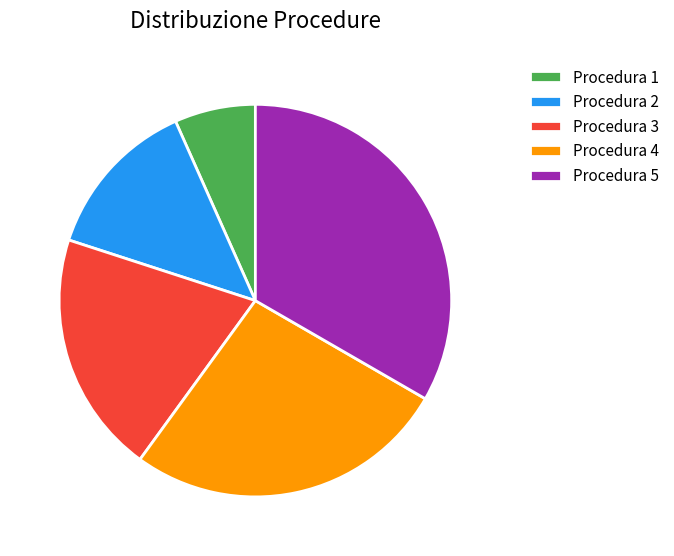

Between Procedura 4 and Procedura 3, which is larger?

Procedura 4